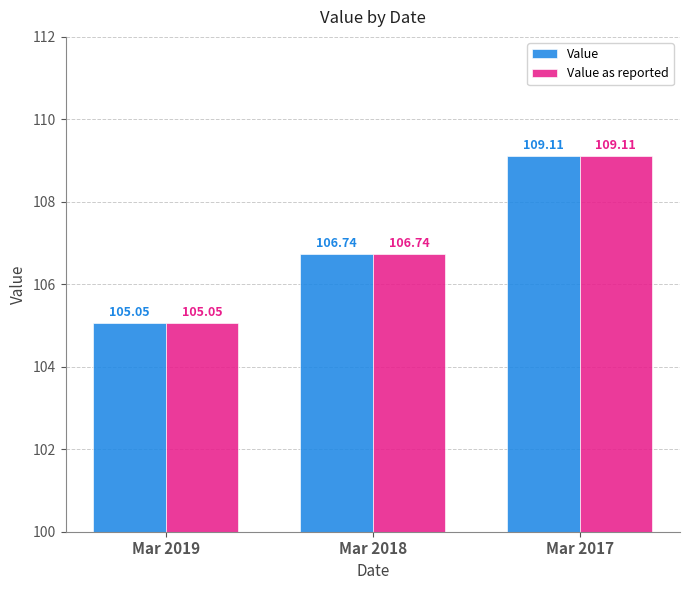

What is the total value across all series at Mar 2017?

218.2